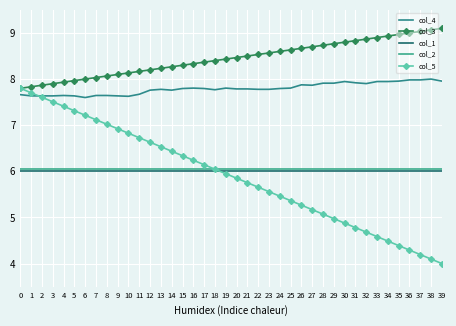

The value of col_4 at 36 is 4.1. True or false?

False